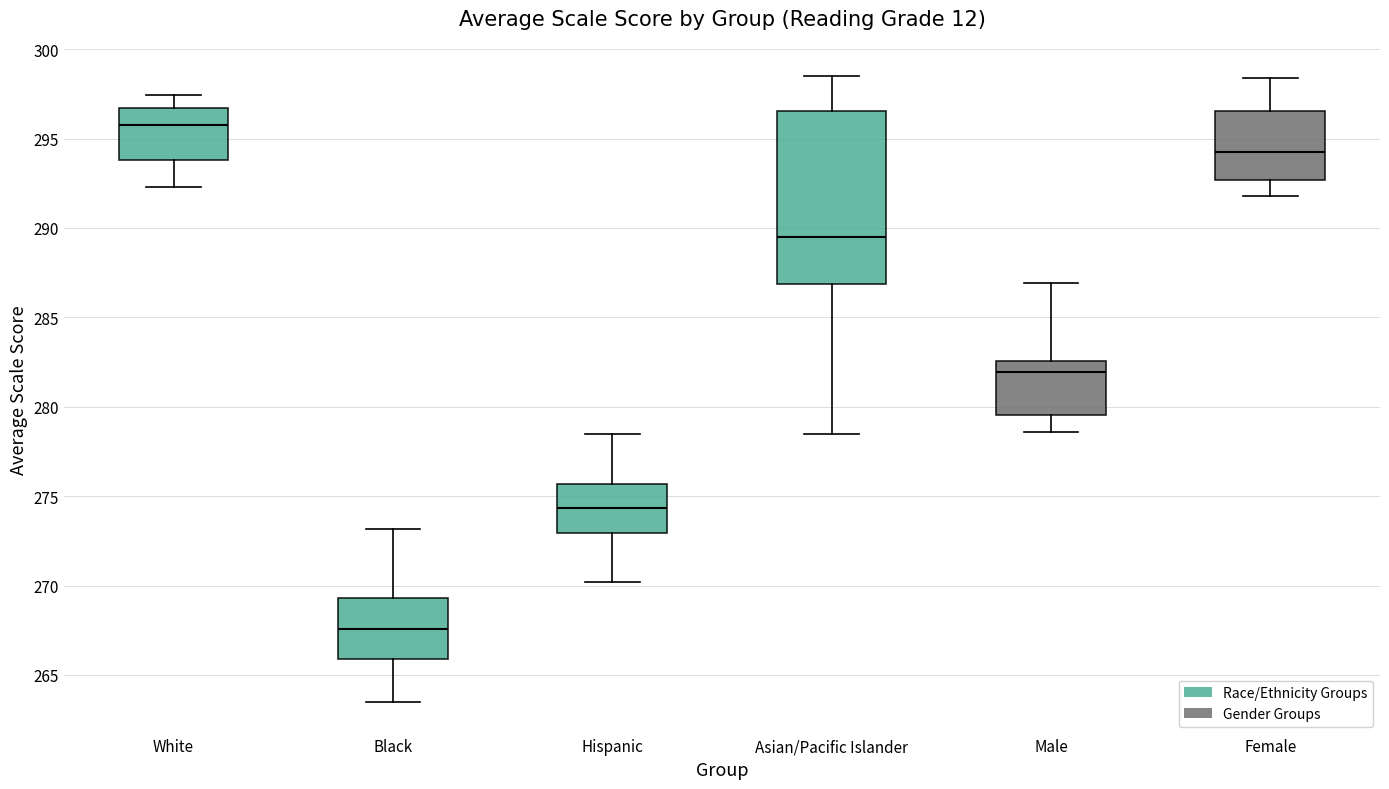

Where does the median line of the box for Black sit on the y-axis? The values are not printed on the chart, so give them approximately, as read against the axis.

267.5